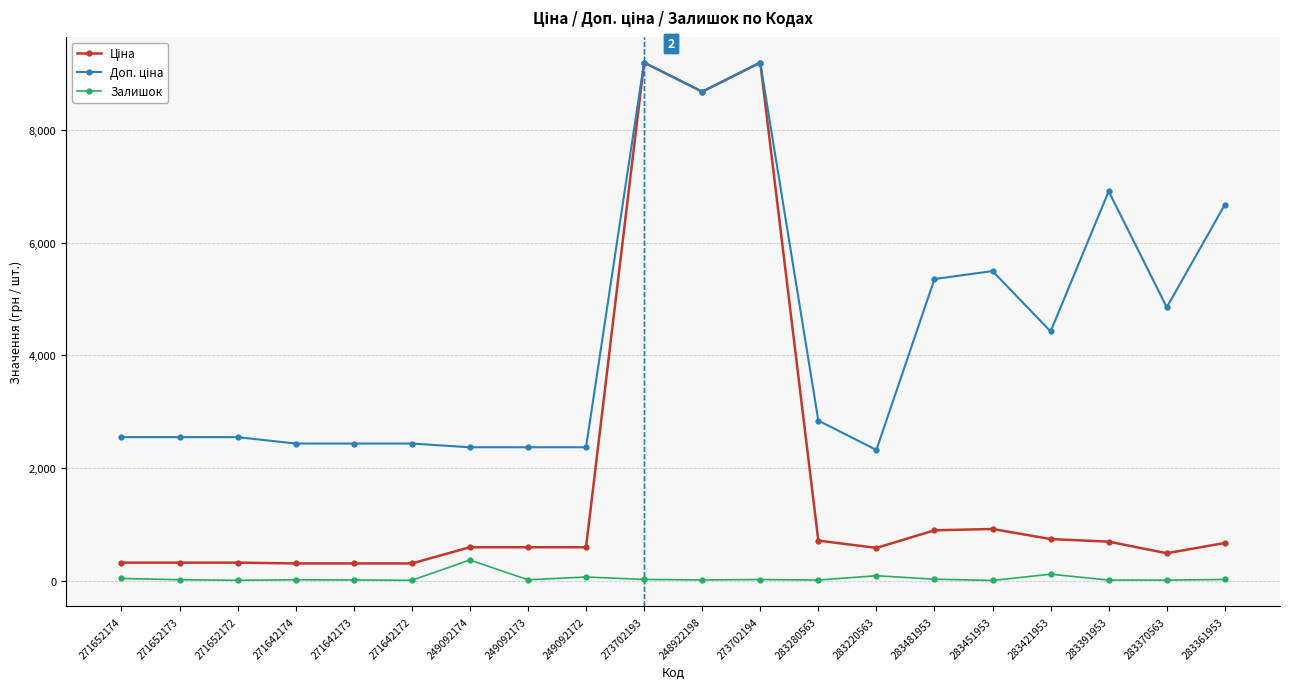

What is the maximum value for Залишок?

365.0